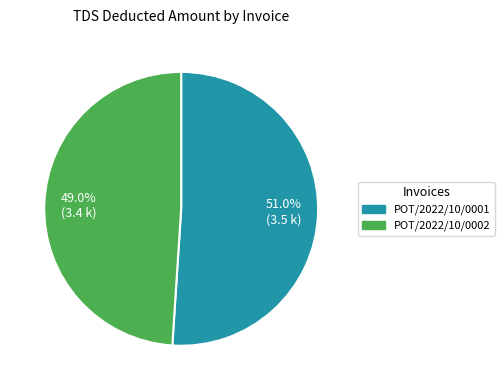

To the nearest percent, what percentage of the pie is POT/2022/10/0002?

49%